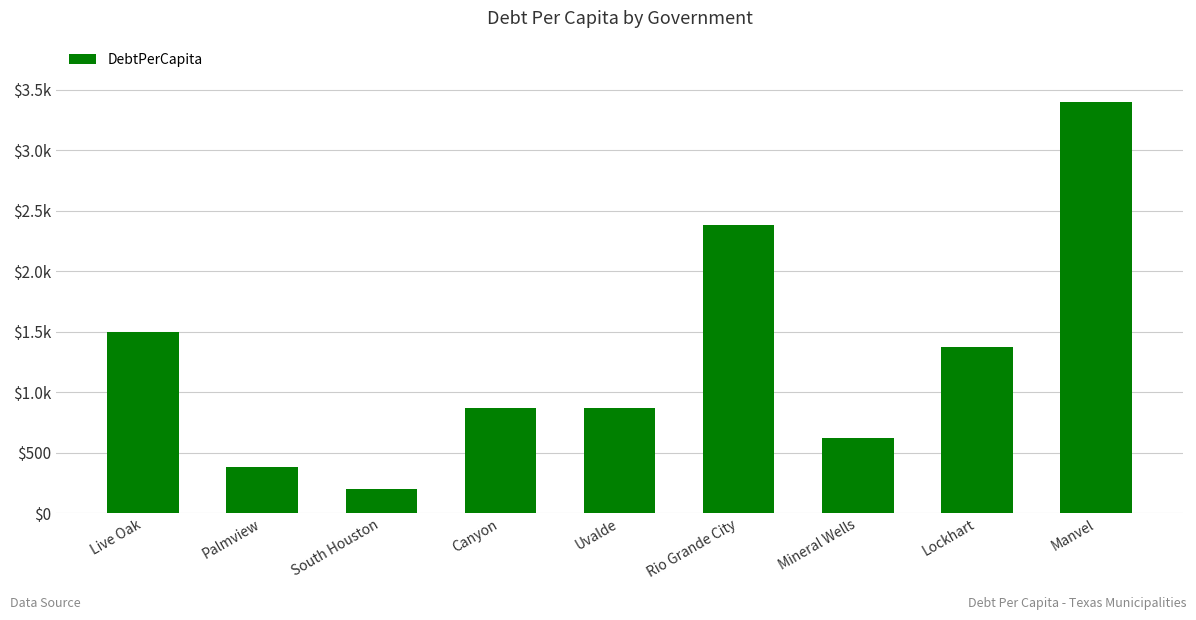

Read the value at Manvel.

3397.6